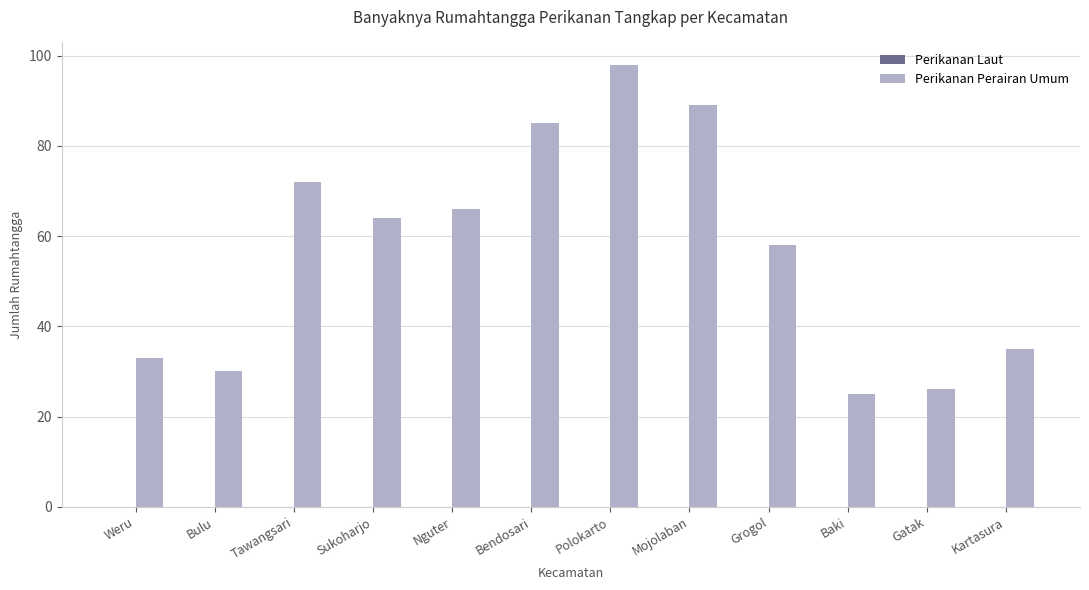

What is the difference between the values at Tawangsari and Baki?

47